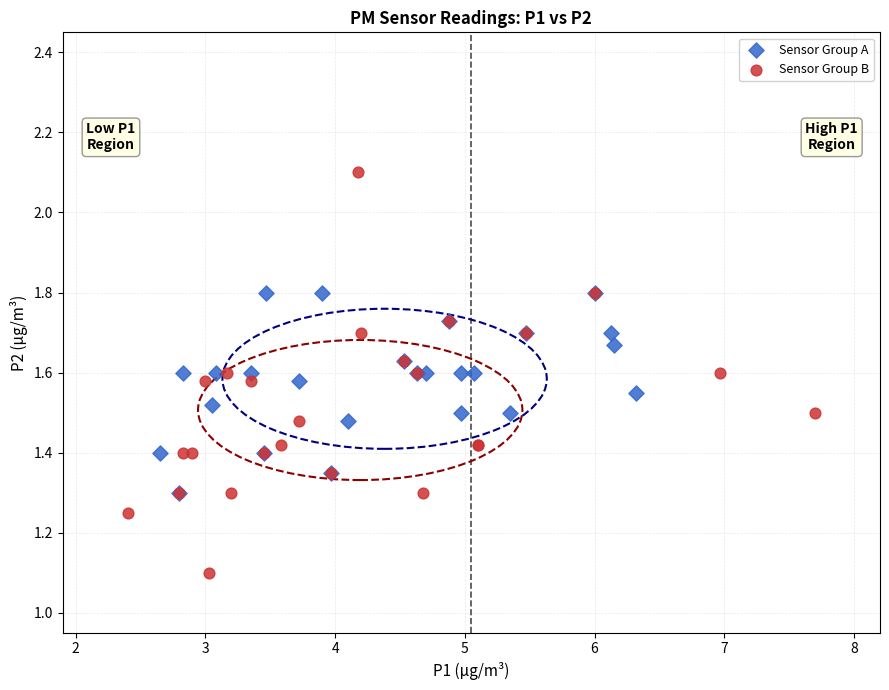

Which series has the largest Y range (max minus min)?

Sensor Group B